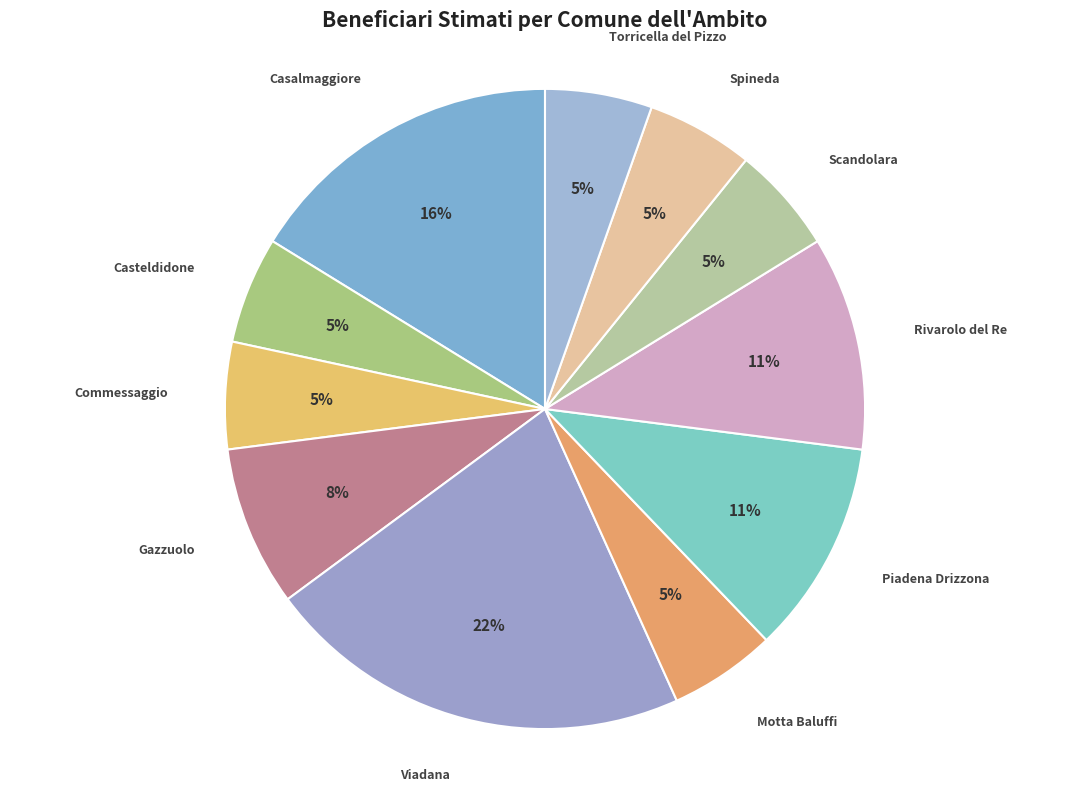

The Casteldidone slice represents 1% of the pie. True or false?

False